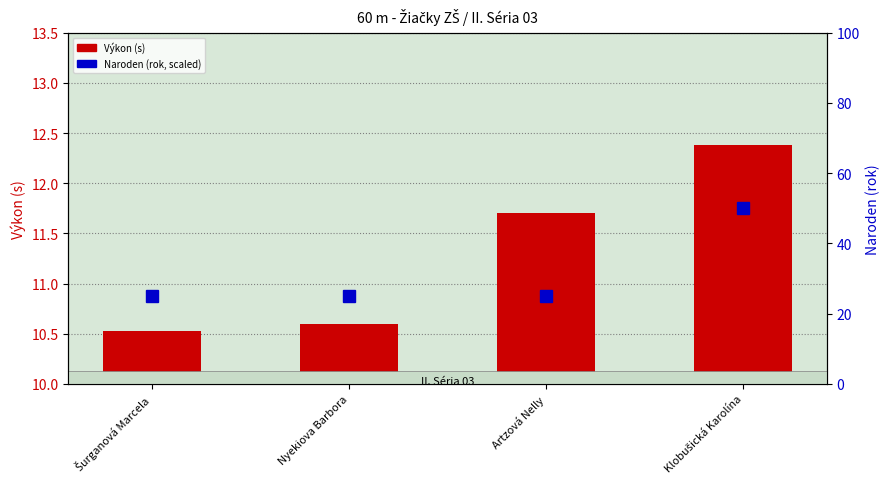

How many Naroden (scaled) values are between 25 and 50?

4